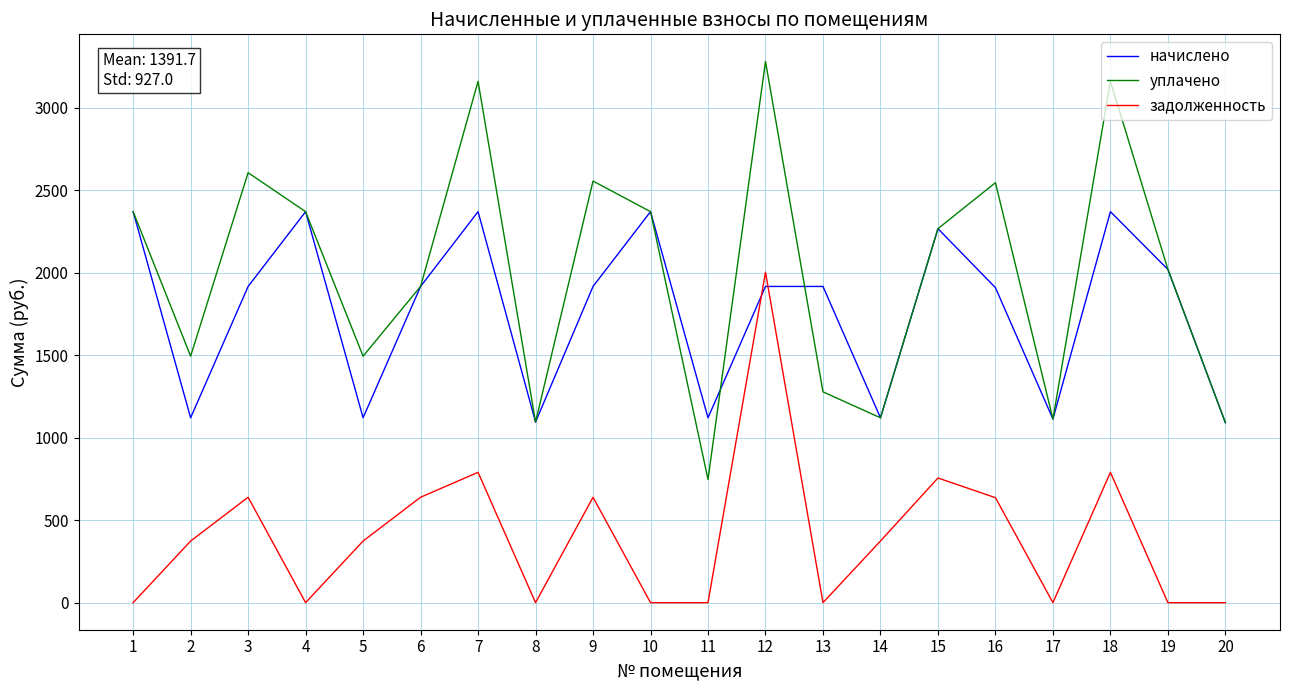

Which series ends up on top after the final intersection of задолженность and начислено?

начислено